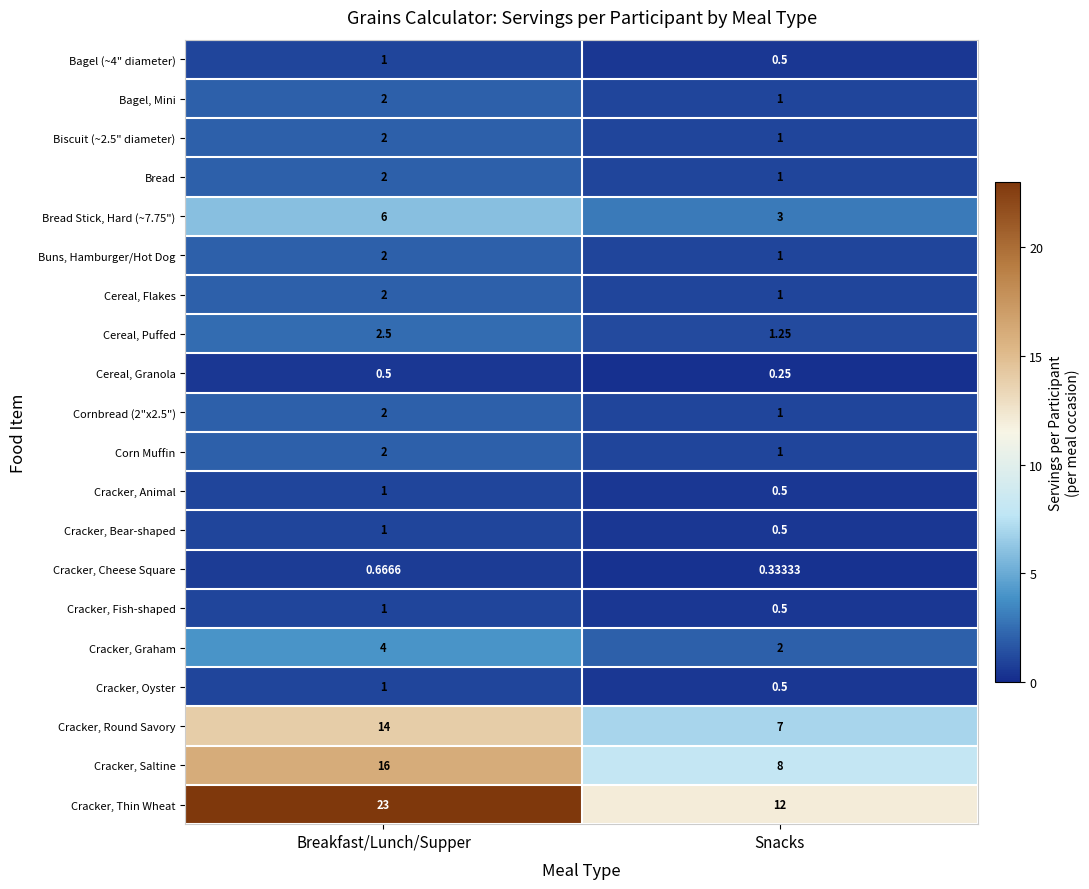

At which category is the sum across all series the highest?

Breakfast/Lunch/Supper